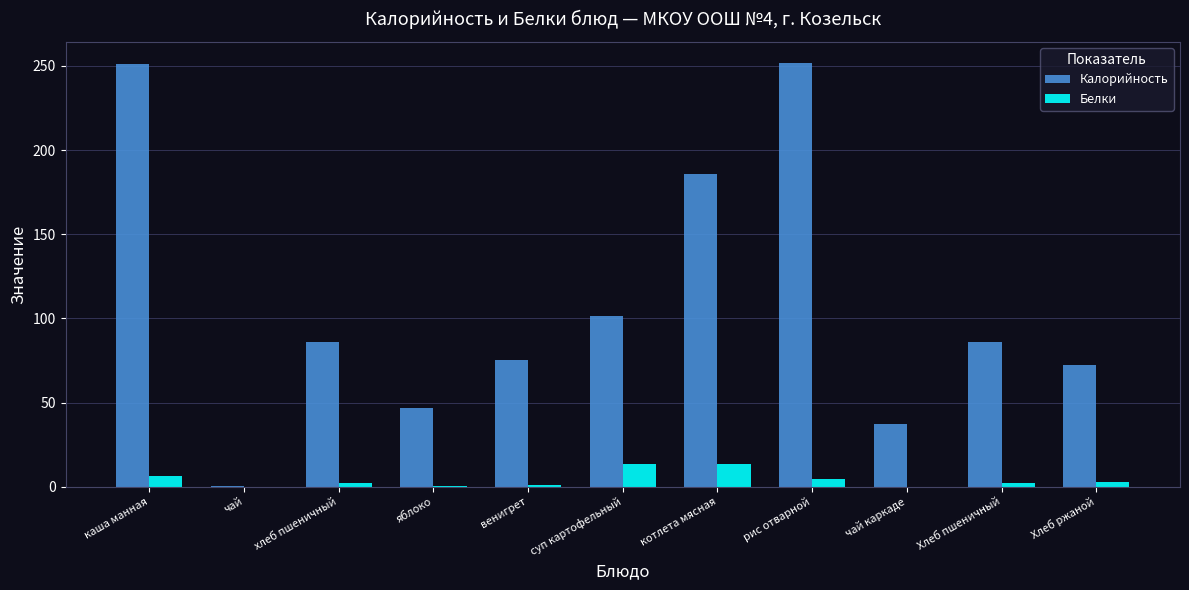

Which series changed the most between хлеб пшеничный and котлета мясная?

Калорийность